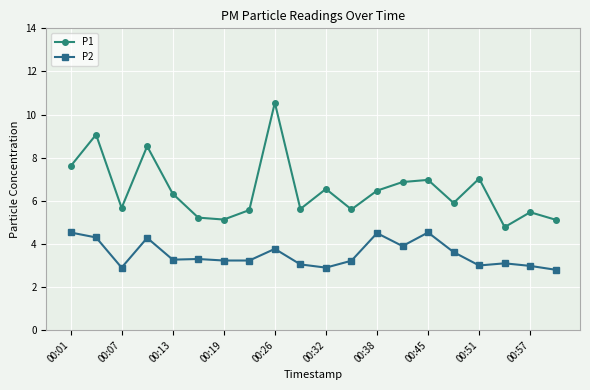

How many data points in P1 are above 6?

10